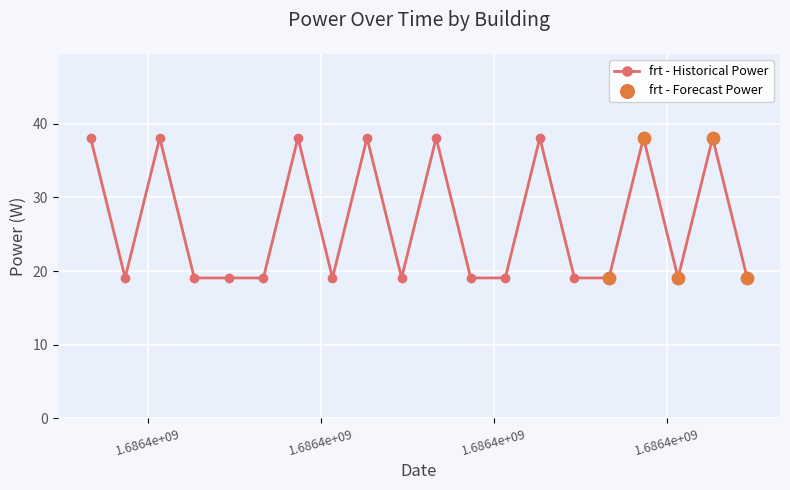

What is the minimum value shown in the chart?

19.1